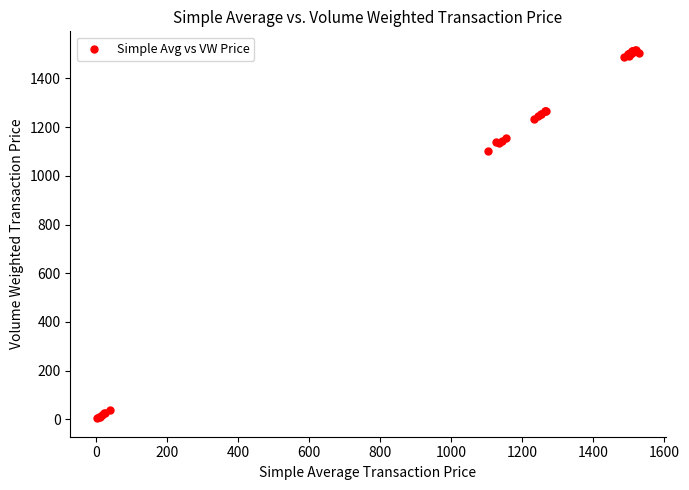

What Y value in the scatter plot is closest to 760?

1102.6